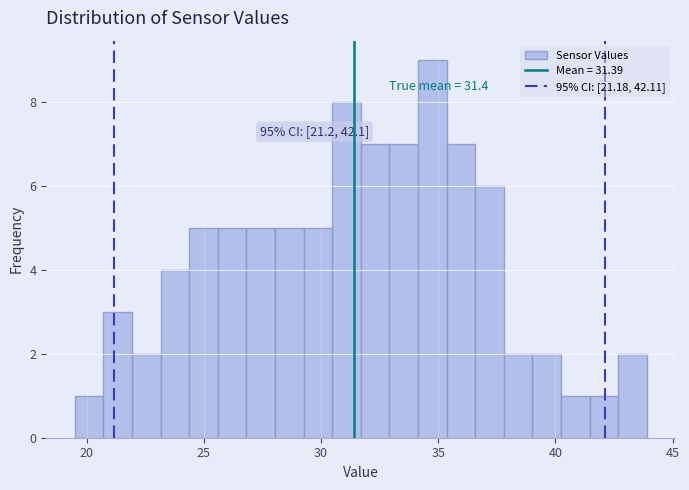

Around what value on the x-axis is the tallest bar? Give the approximate position of its centre, as read against the axis.

35.0